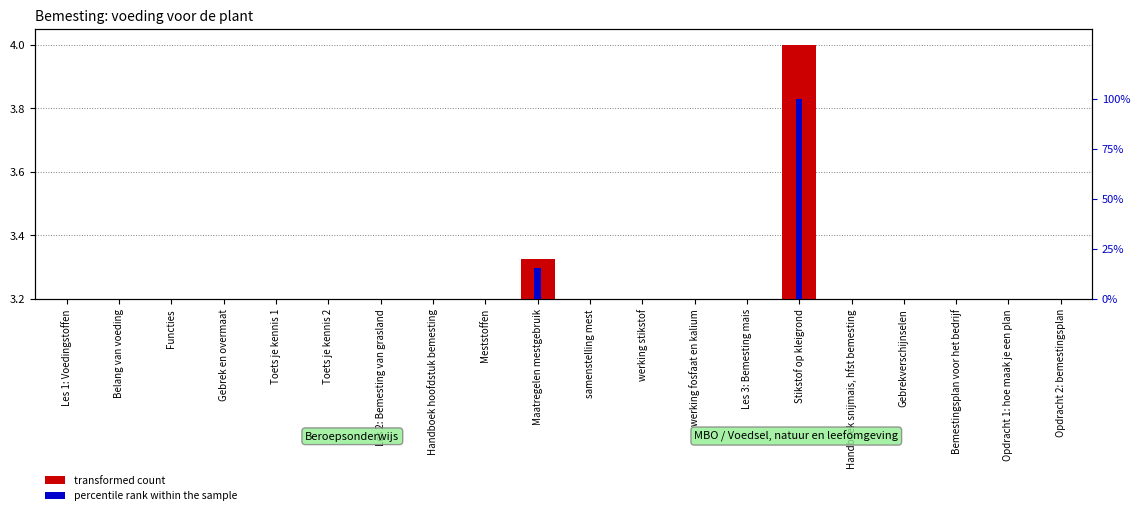

What is the value of the transformed count bar at the 15th from the left?

4.0